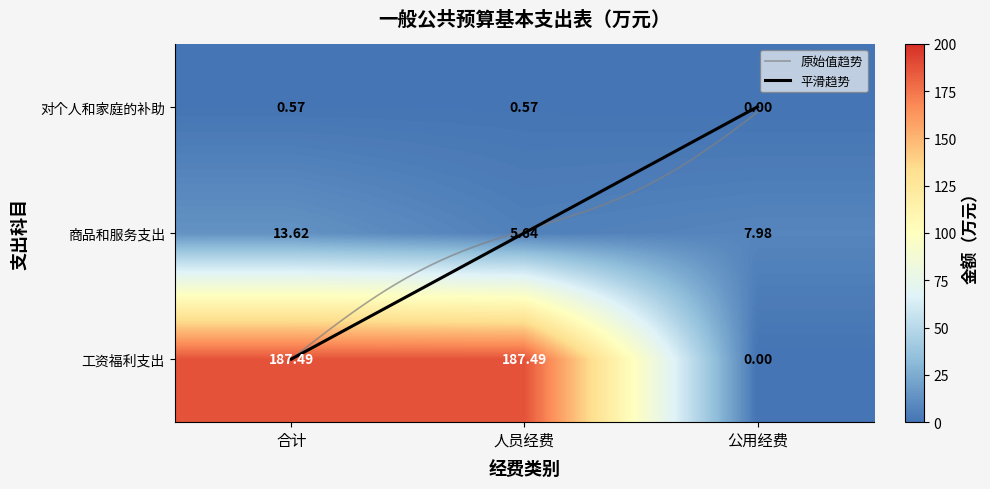

The value of 工资福利支出 at 合计 is 187.5. True or false?

True